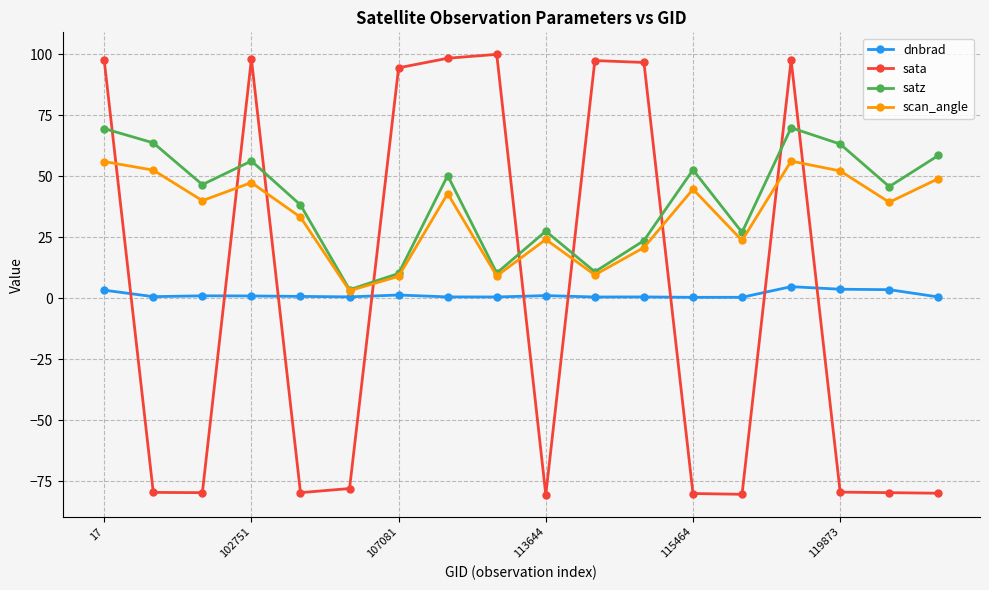

Which series has the largest range (max minus min)?

sata